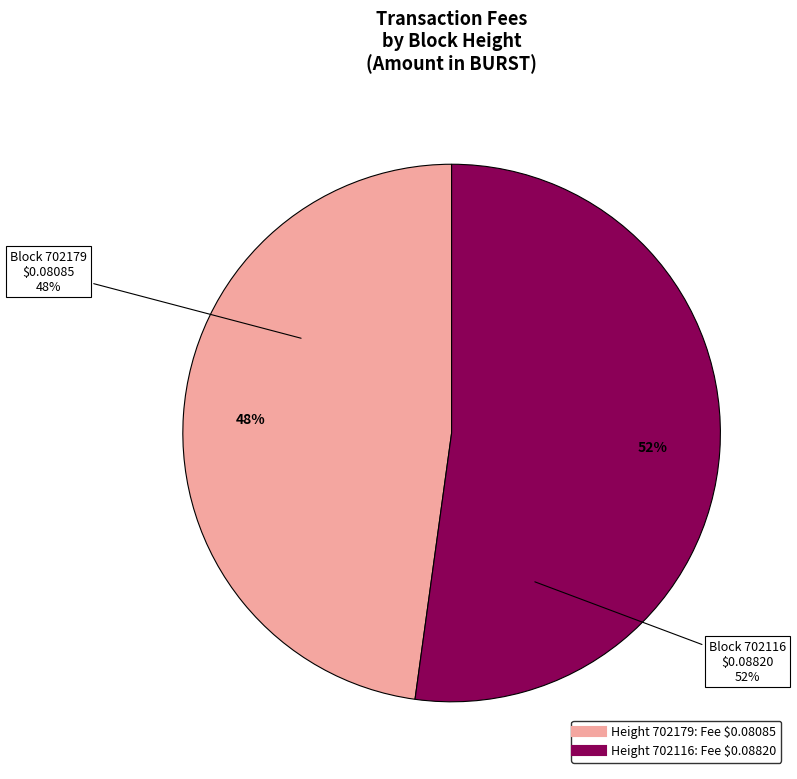

To the nearest percent, what percentage of the pie is 702116?

52%